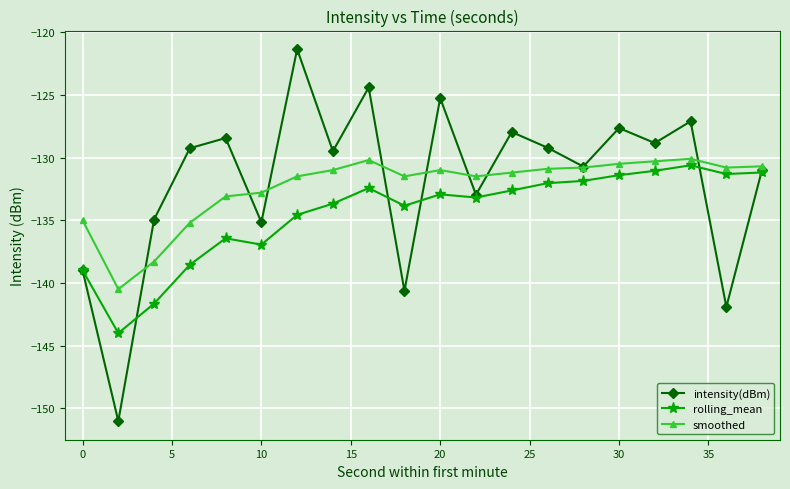

What is the value of the intensity(dBm) point at the 8th from the left?

-129.5